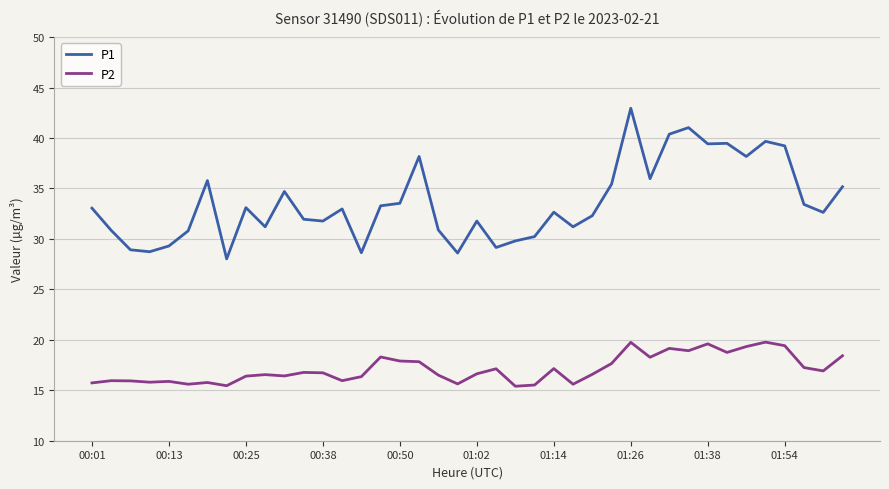

What is the lowest value of the P1 series?

28.0